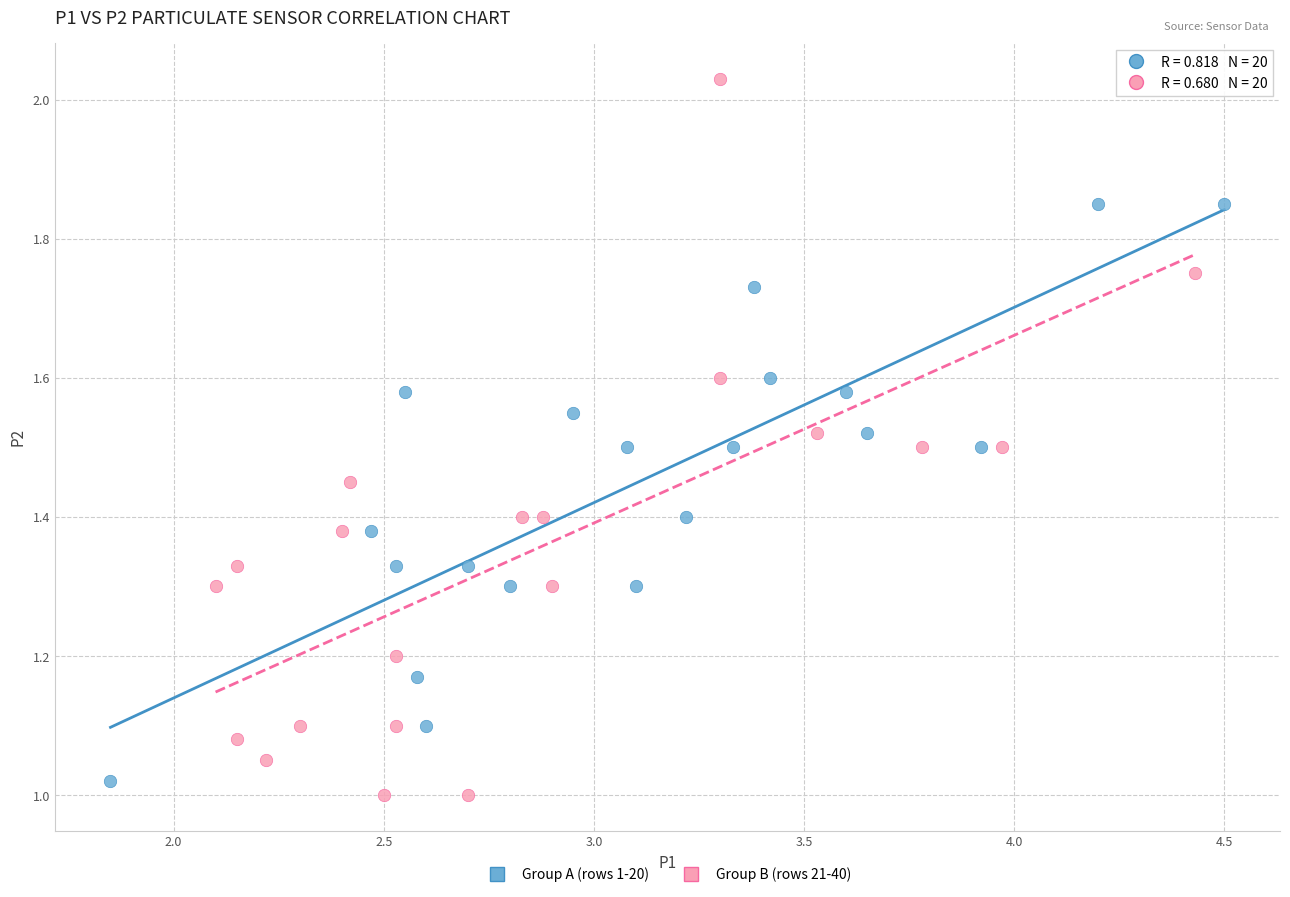

Which series reaches the minimum Y coordinate?

Group B (rows 21-40)